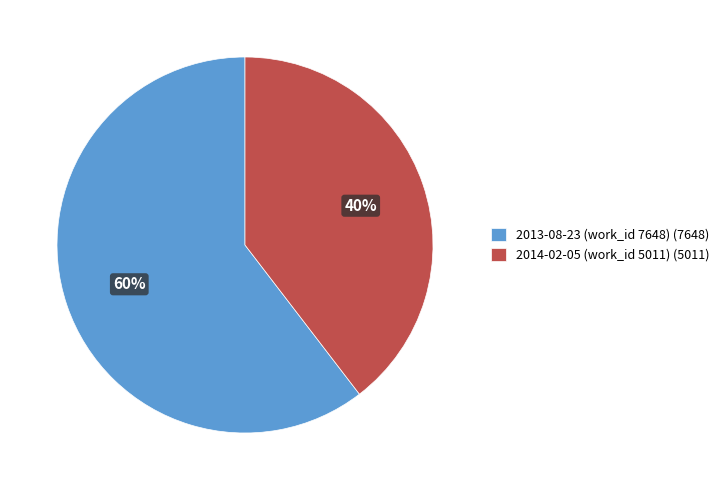

Does any single category account for the majority?

Yes